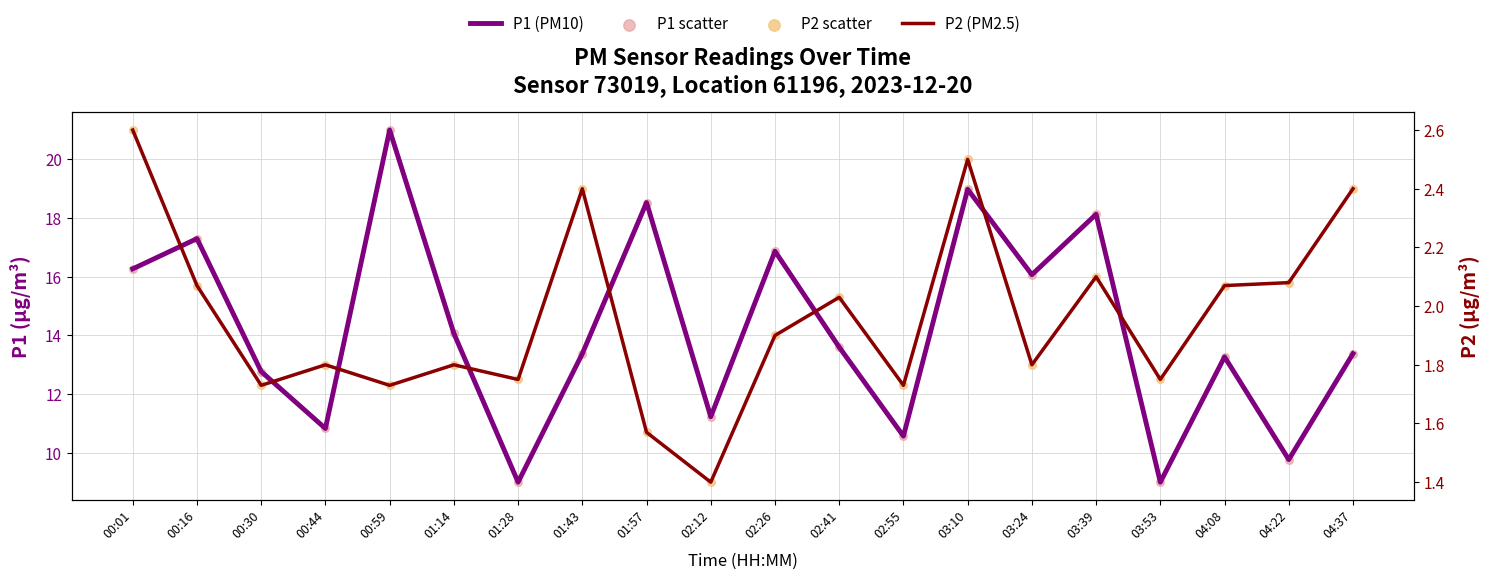

At how many categories does at least one series exceed 6?

20